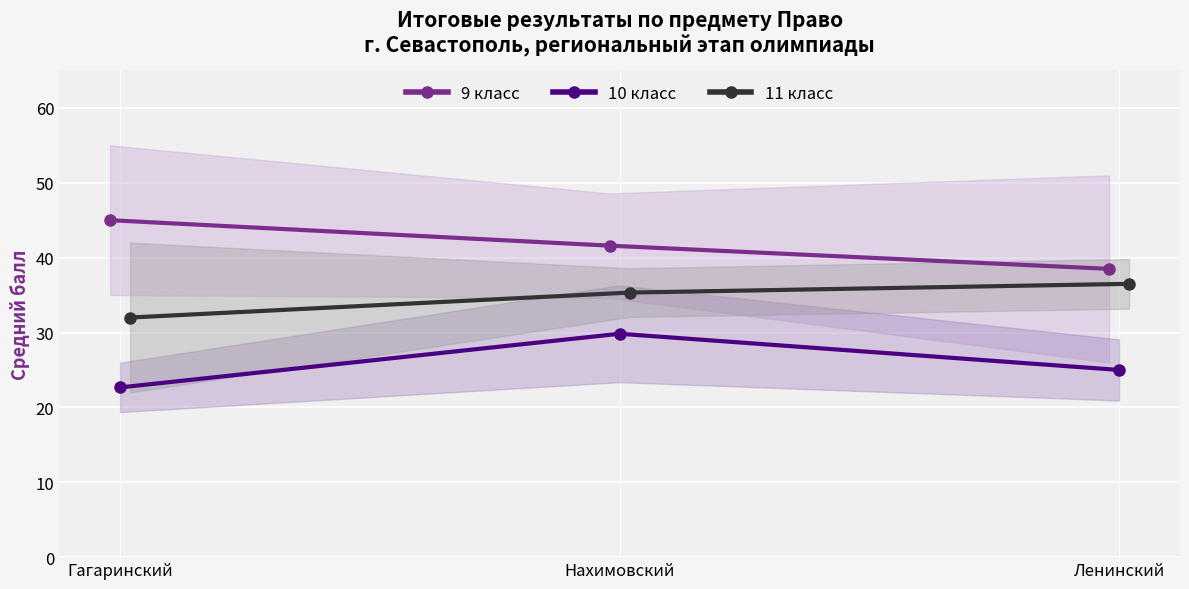

Which series has the largest total across all categories?

9 класс